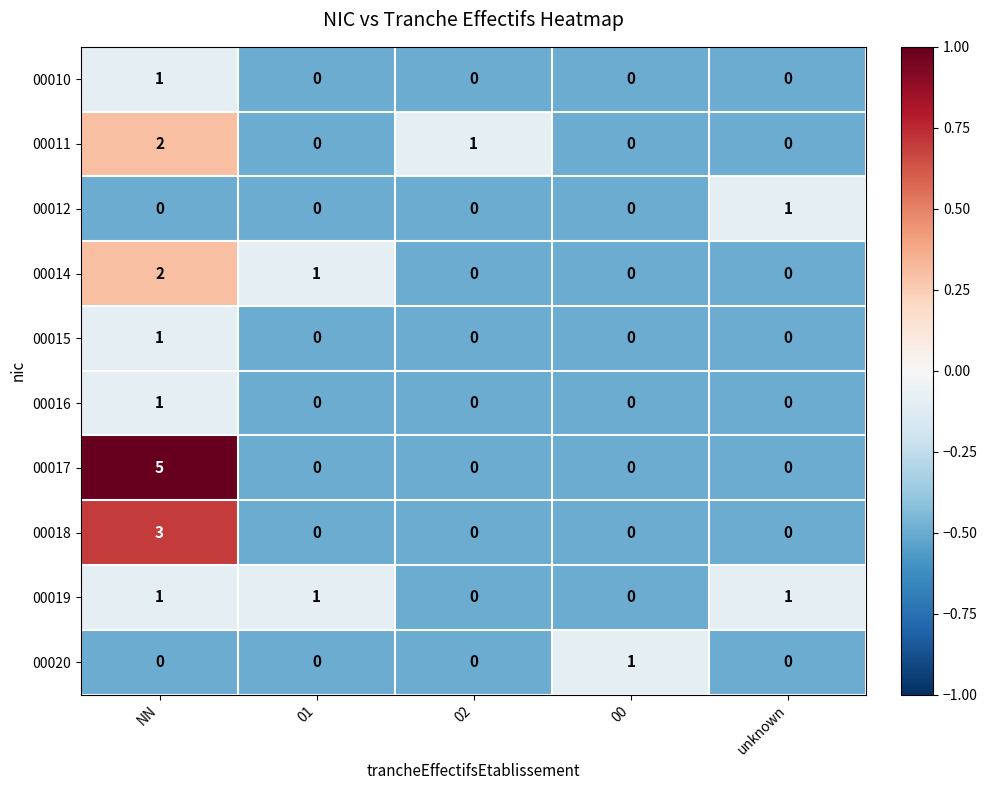

At which category does the chart reach its peak across all series?

NN